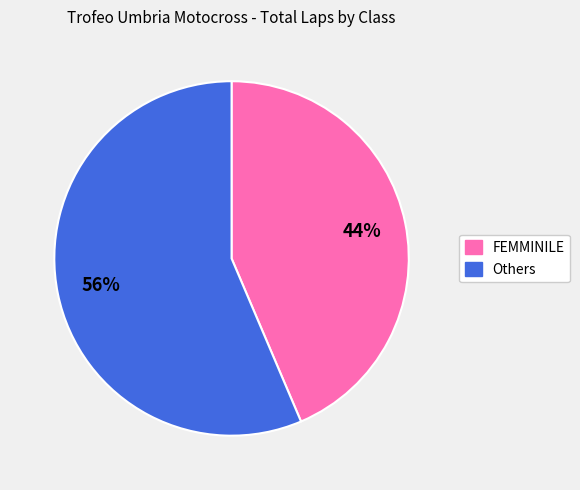

Is there any slice that represents more than half of the pie?

Yes